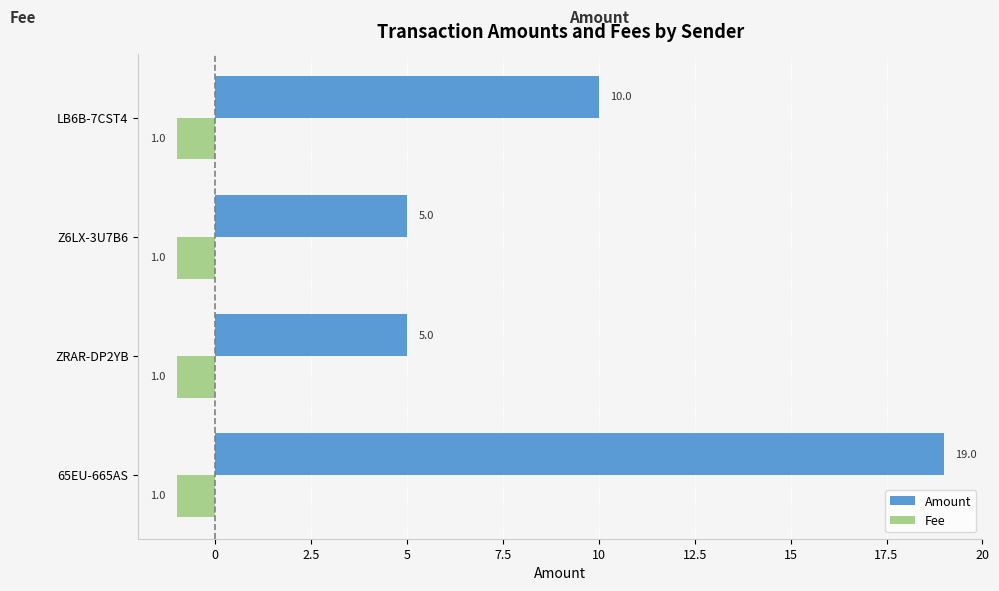

The Amount series shows 14 at LB6B-7CST4. True or false?

False